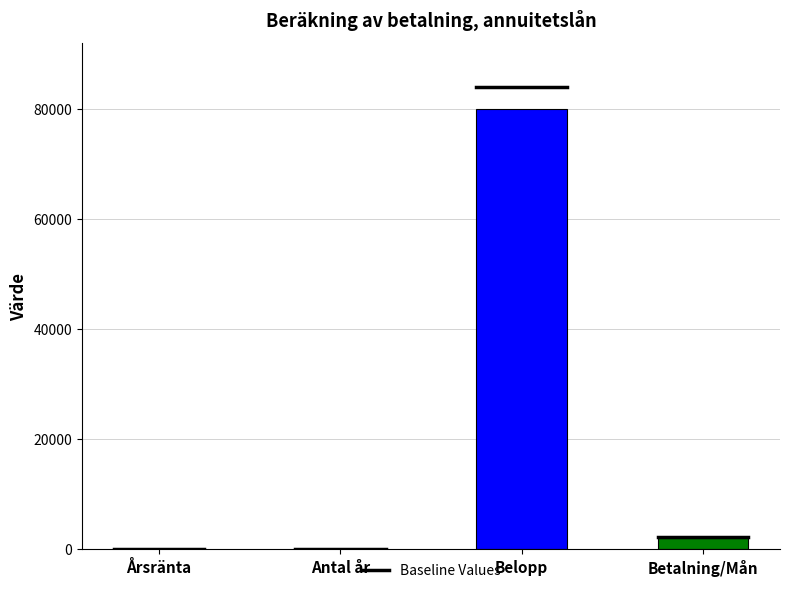

What is the change in value from Belopp to Betalning/Mån?

-77893.3